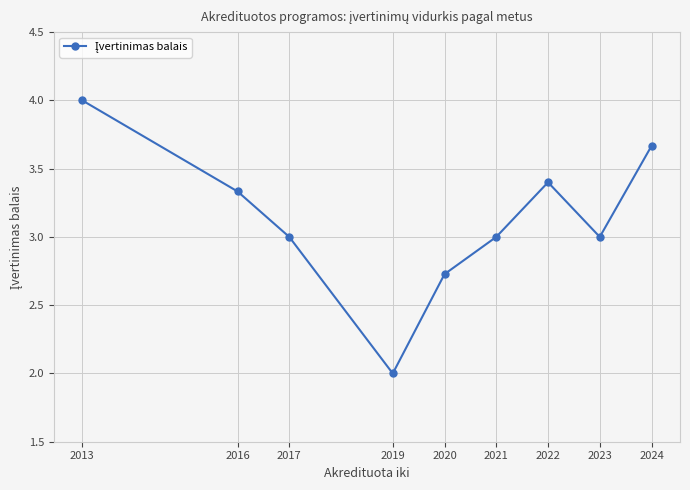

True or false: the data shows 3.0 at 2017.

True